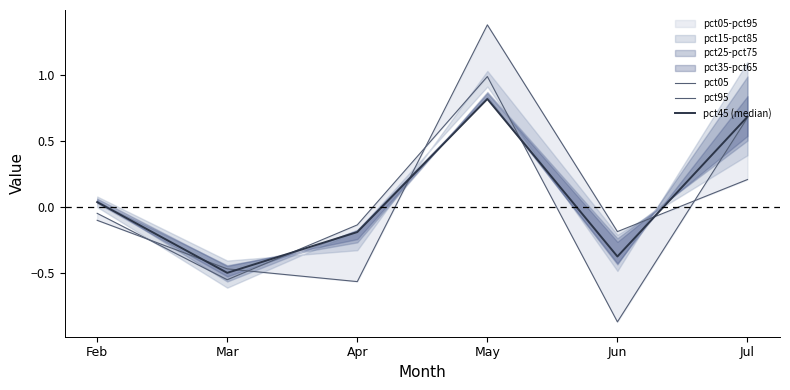

What is the maximum value for pct45 (median)?

0.8